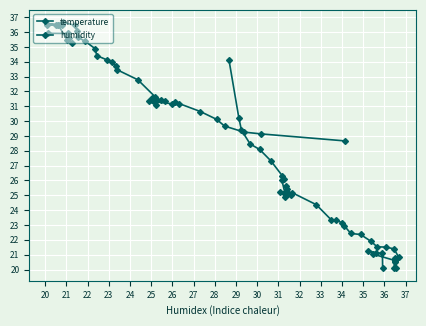

The value of temperature at 24 is 60.3. True or false?

False